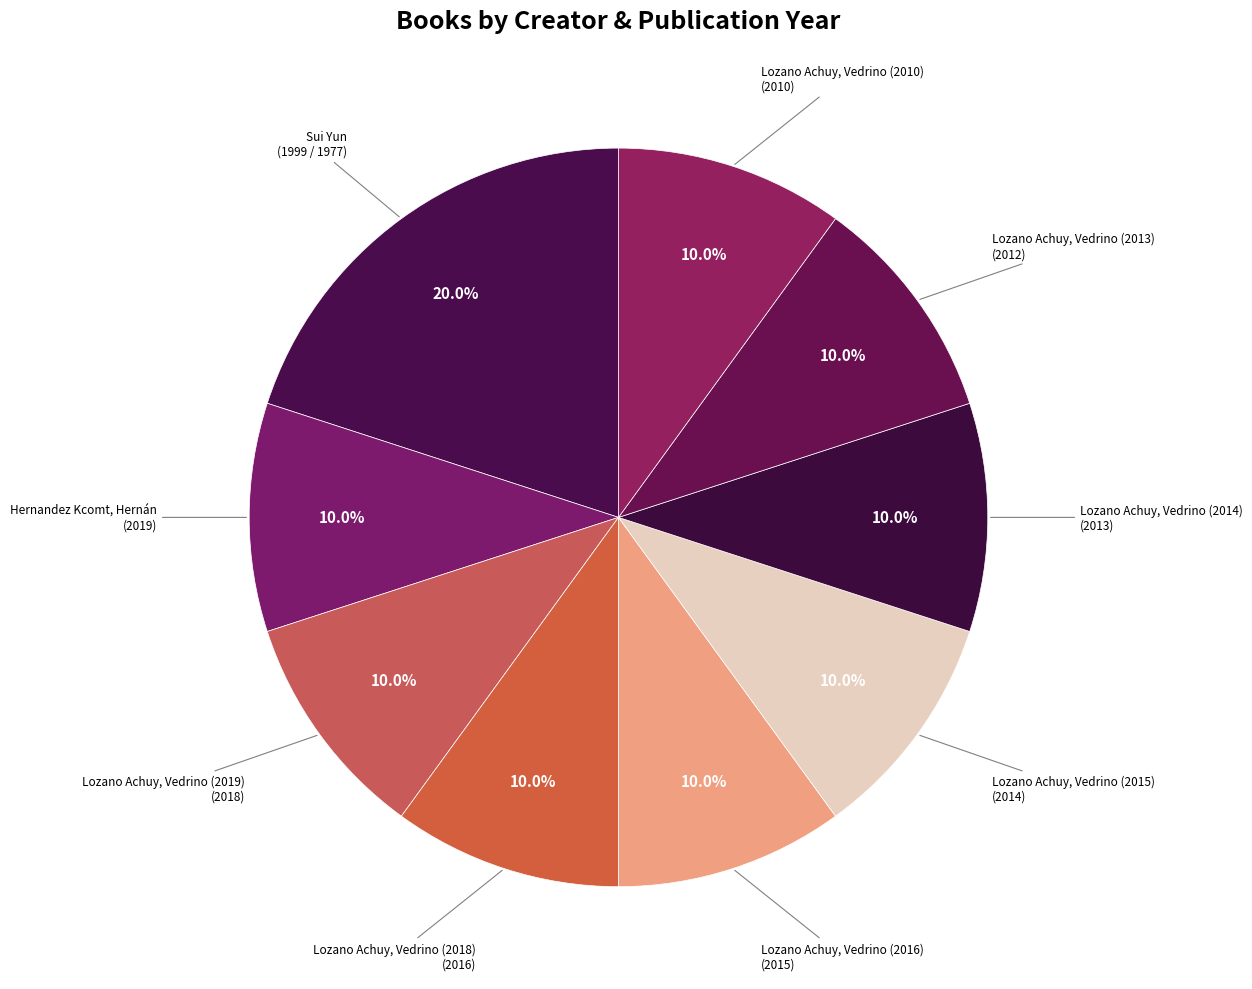

How many slices are in this pie chart?

9